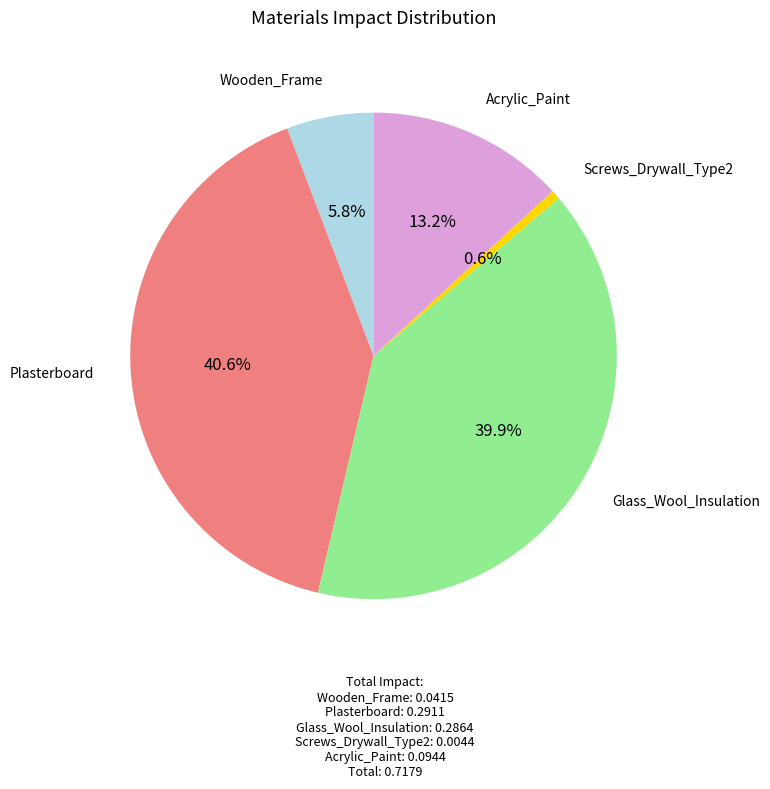

Is there any slice that represents more than half of the pie?

No